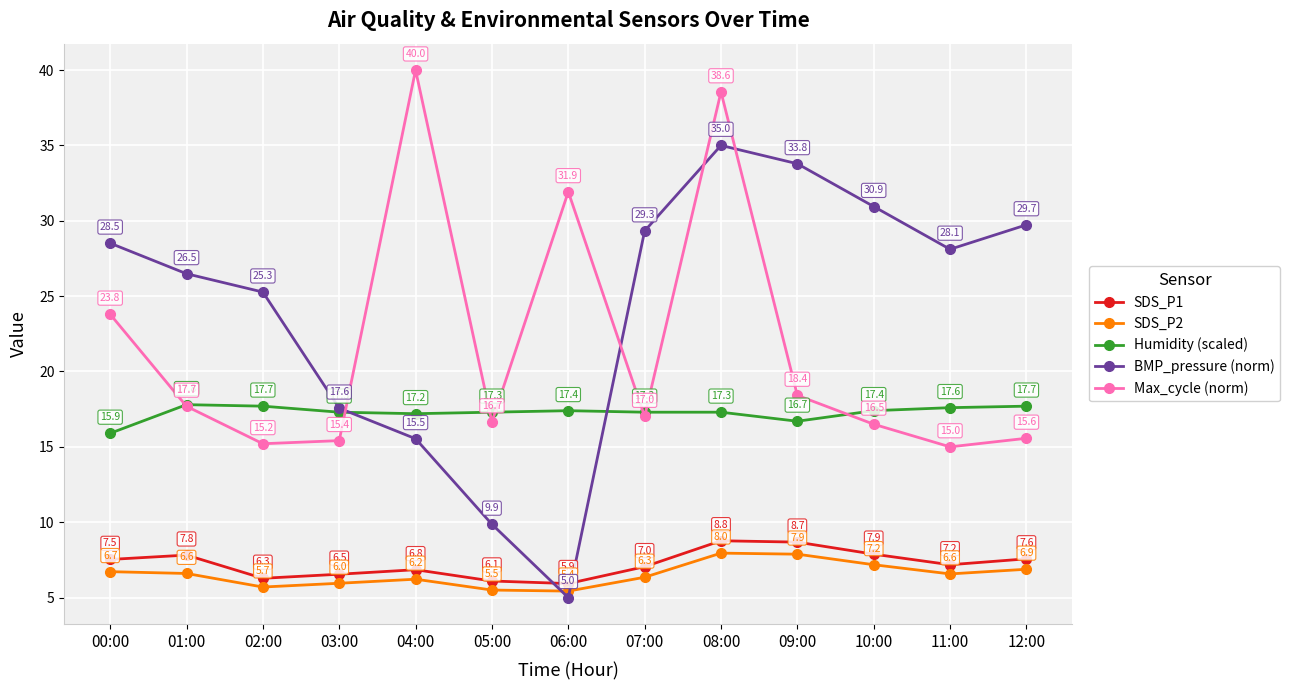

Is it true that Humidity (scaled) equals 17.3 at 08:00?

True